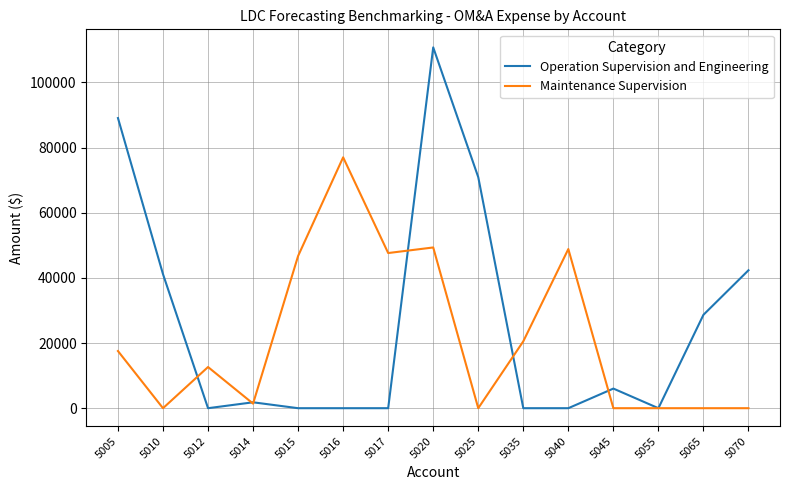

What is the greatest value displayed?

110729.5